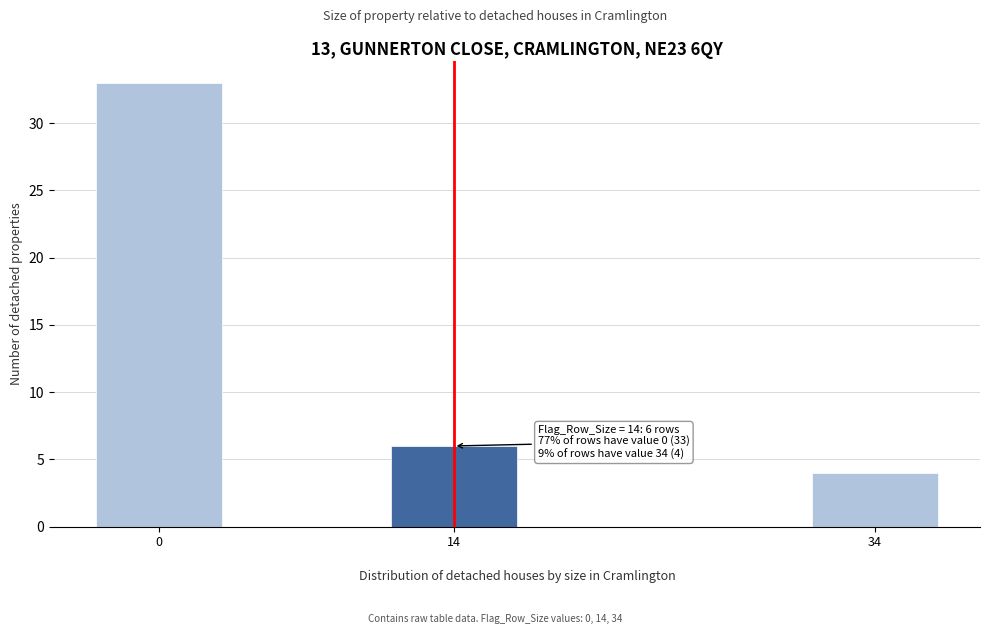

Reading right to left, extract all data points from this chart.

34=4	14=6	0=33